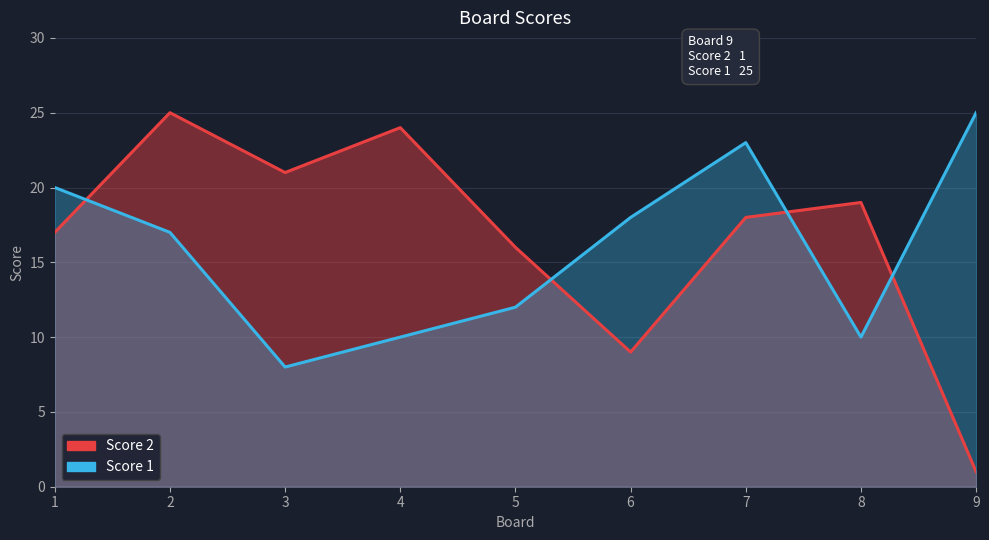

Rank the series by their average value, from lowest to highest.

Score 1, Score 2